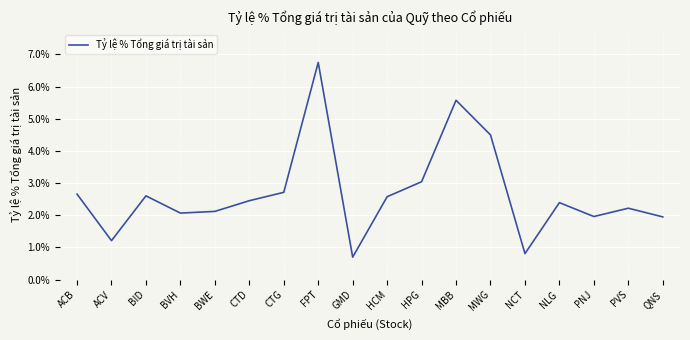

What position from the left is PNJ?

16